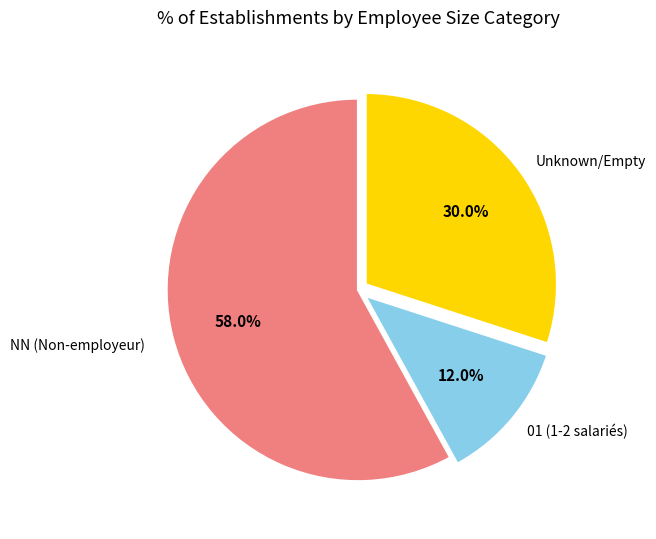

Does NN account for over 50% of the chart?

Yes